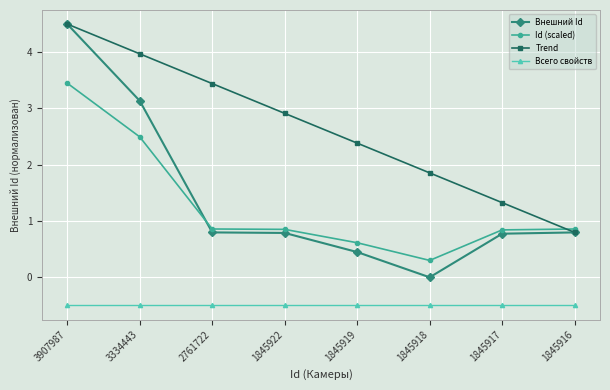

What is the sum of all Trend values?

21.2